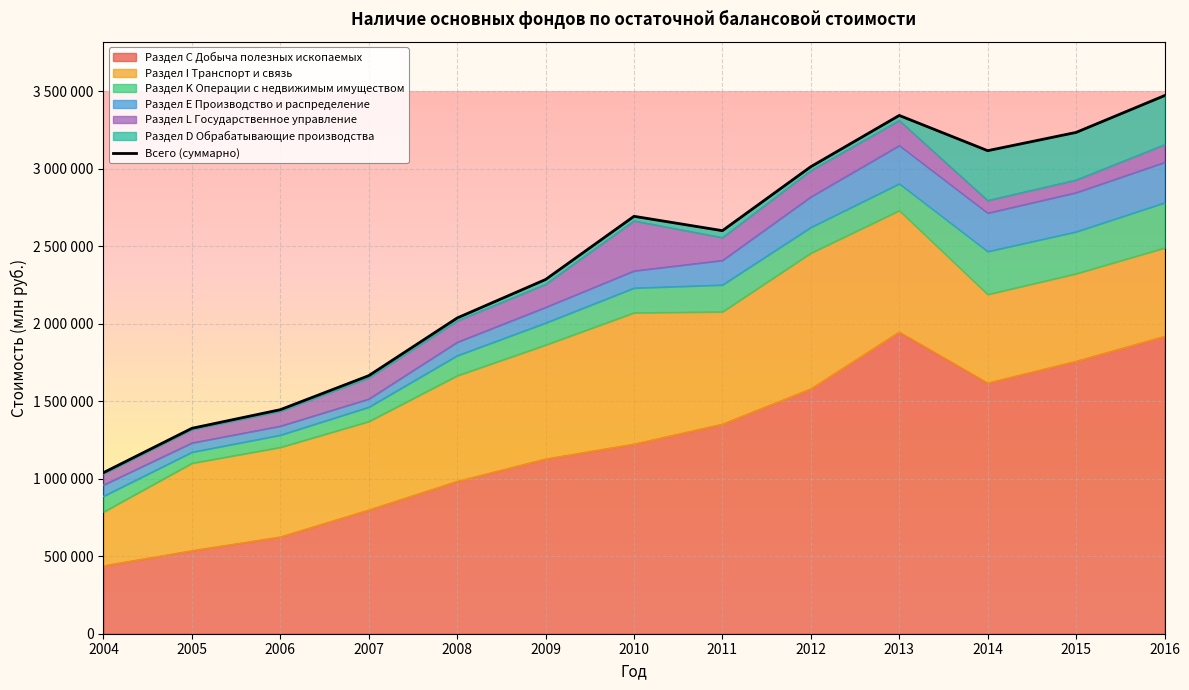

What is the sum of the values at 2016 and 2012?

6484180